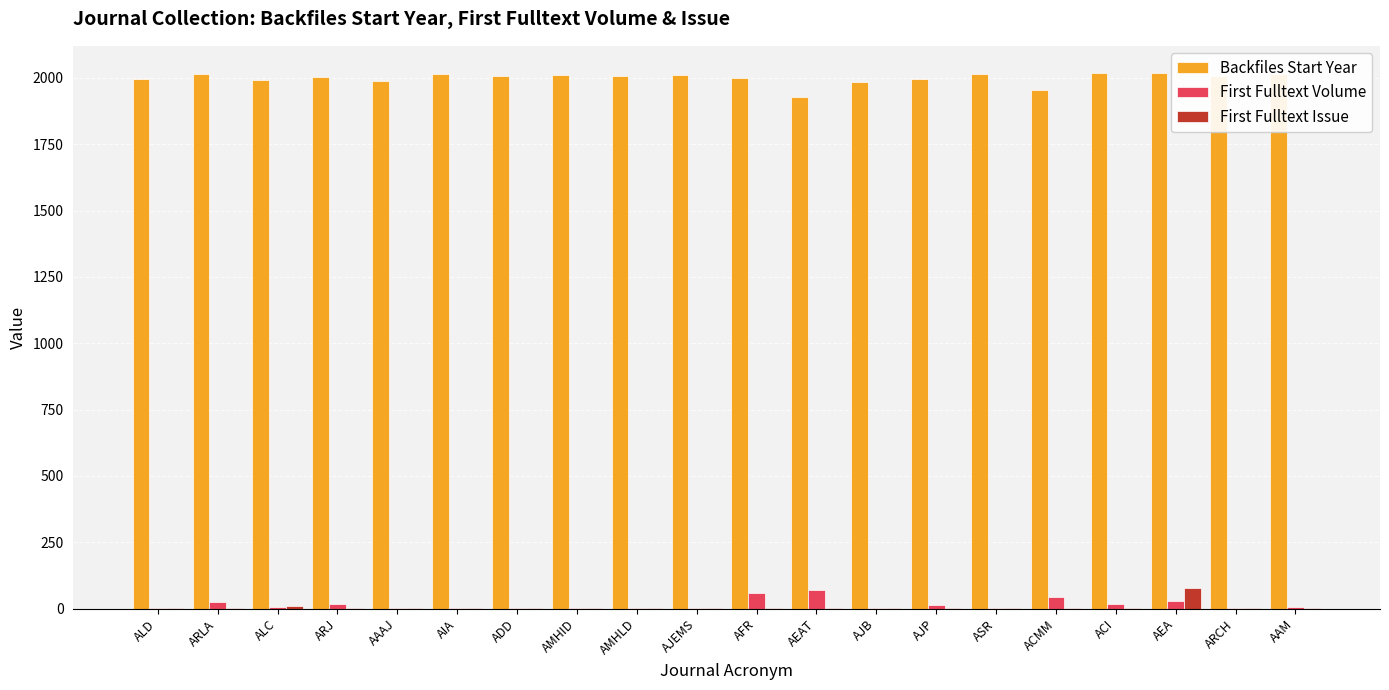

Is the value of Backfiles Start Year at AJP greater than the value of First Fulltext Issue at AEAT?

Yes